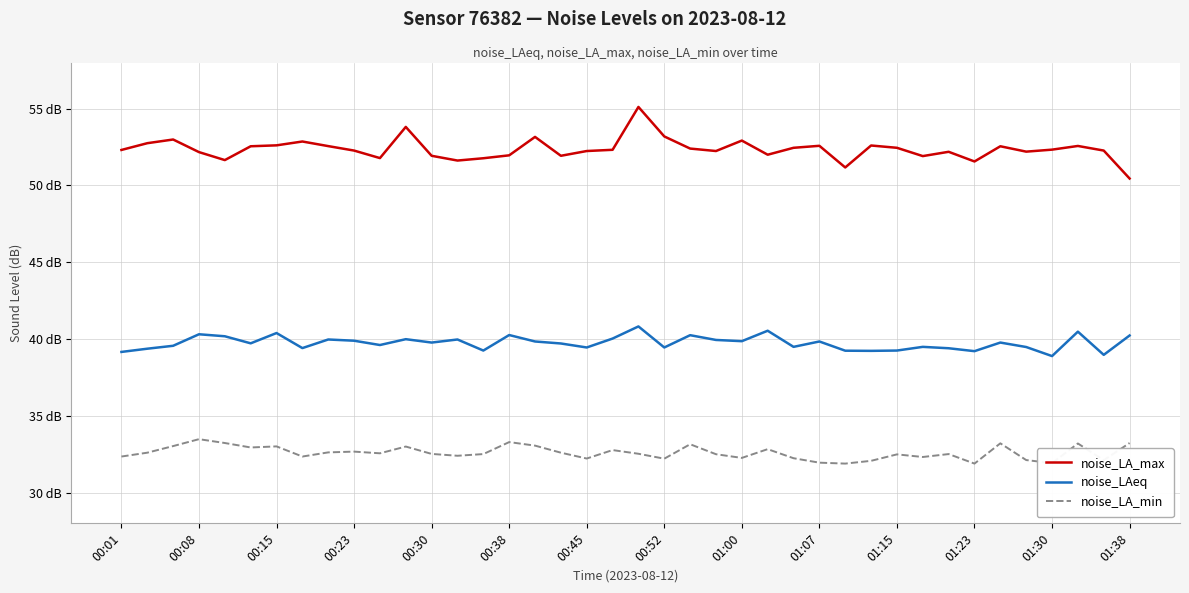

Is this an area chart (filled region under the line)?

No